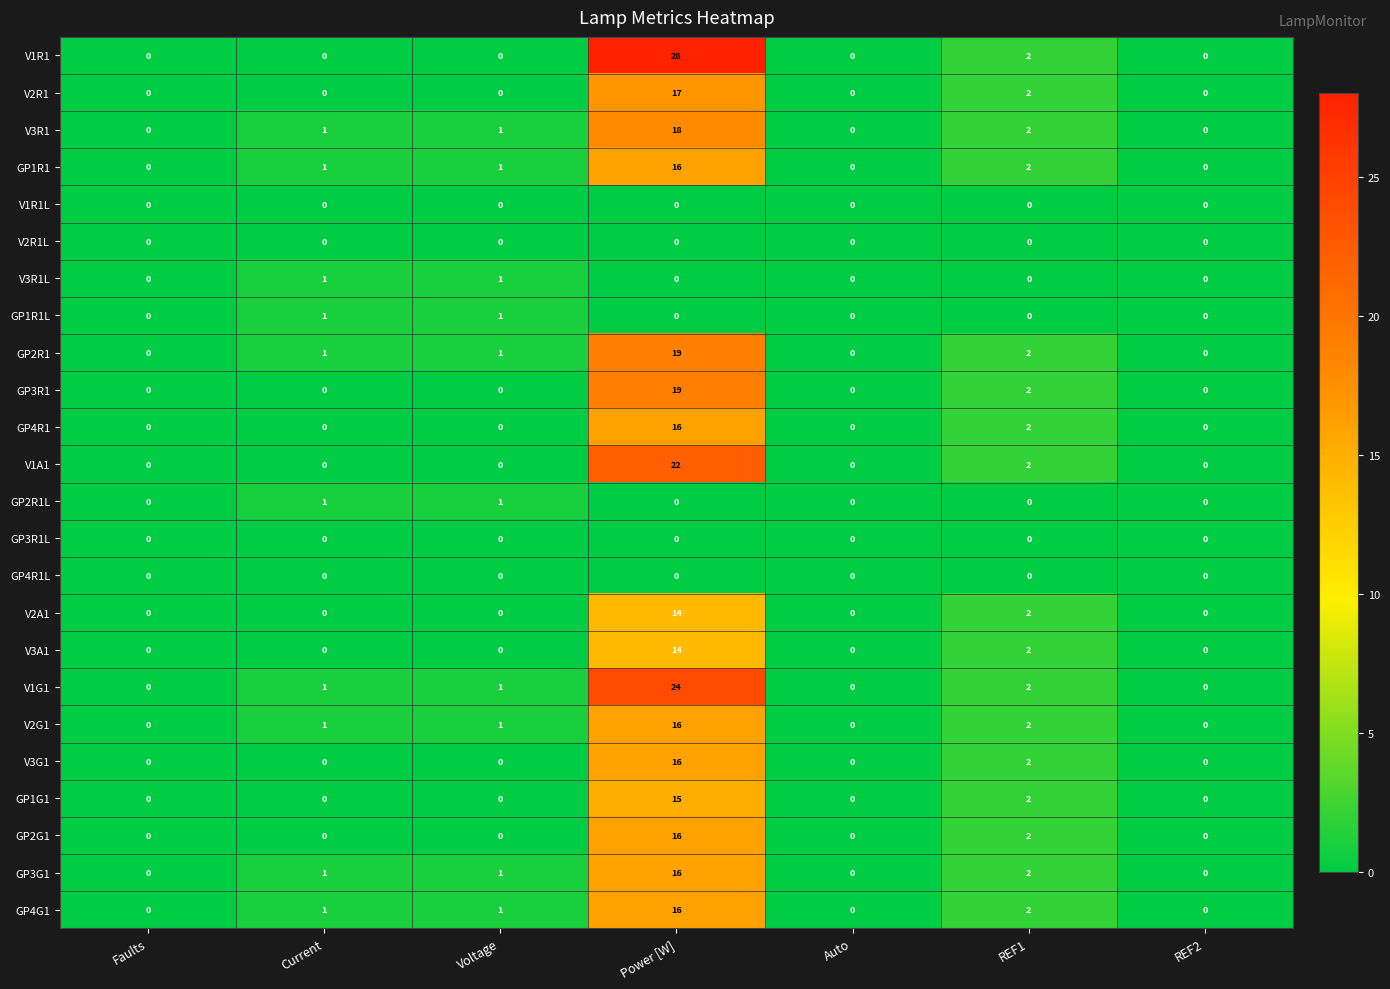

The value of GP3G1 at REF1 is 1. True or false?

False